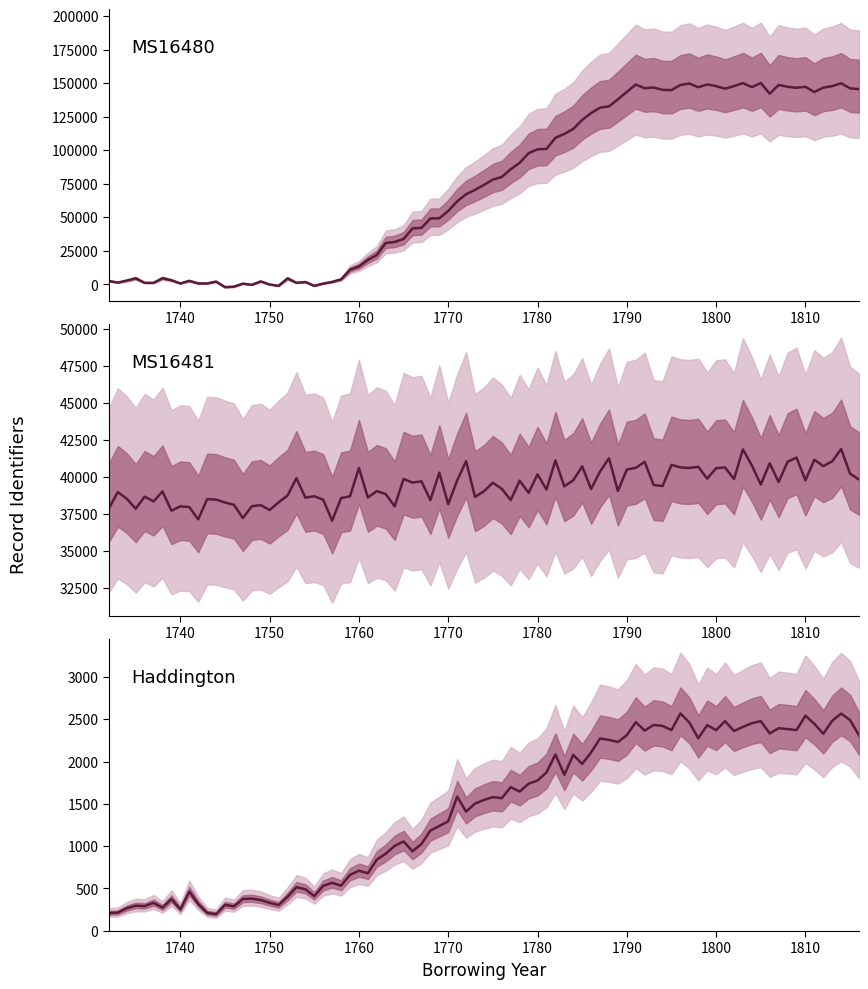

What is the value of the pid point at the 1st from the left?

1670